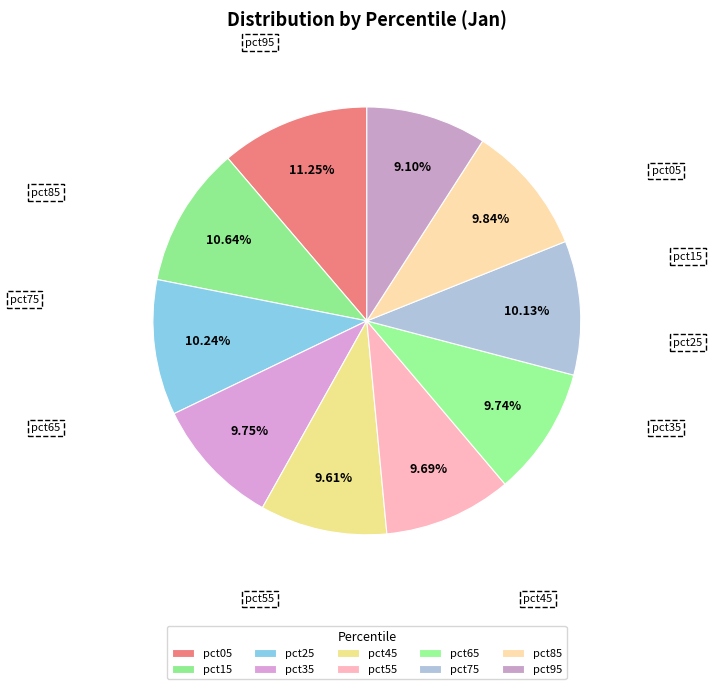

Is there any slice that represents more than half of the pie?

No